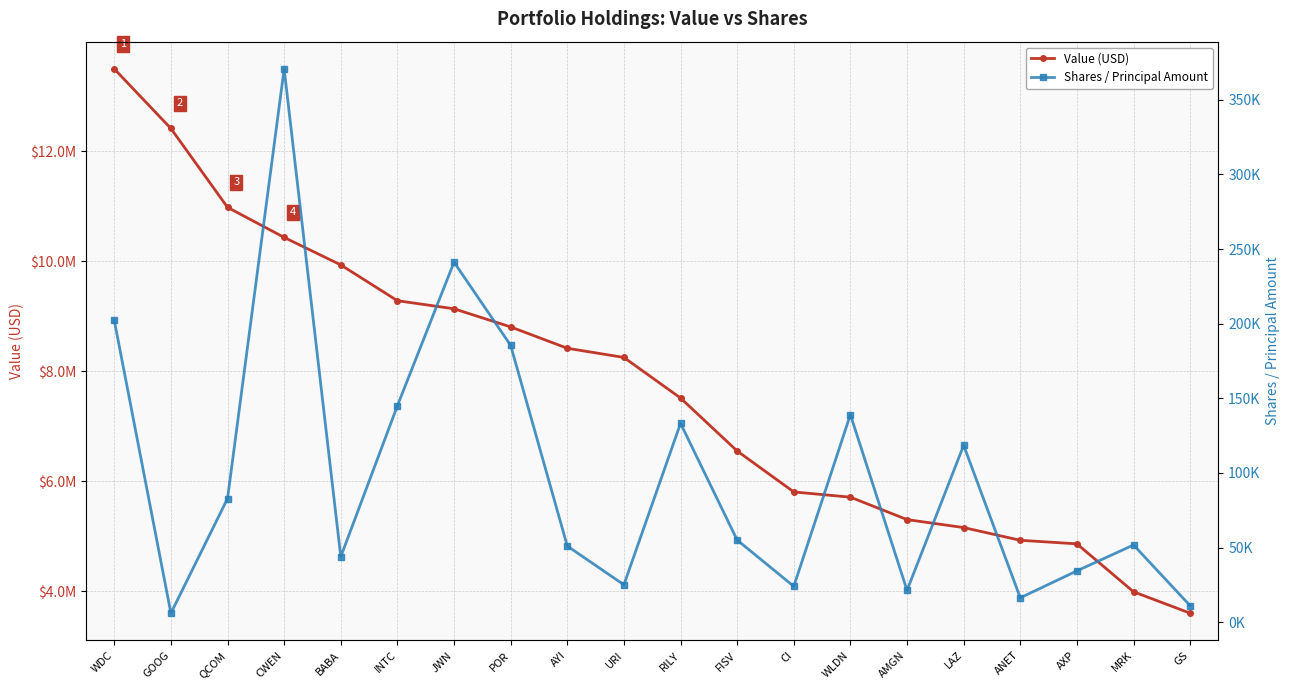

At which label is Value (USD) closest to 8546500?

AYI